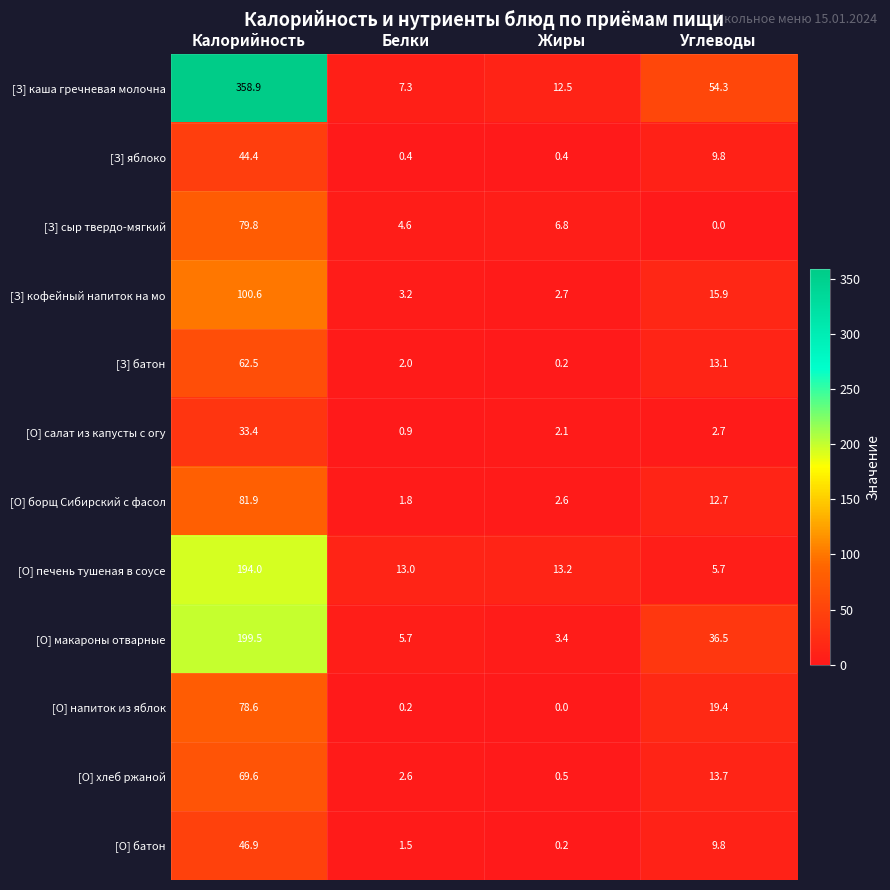

What is the spread (max minus min) of values at Белки?

12.8